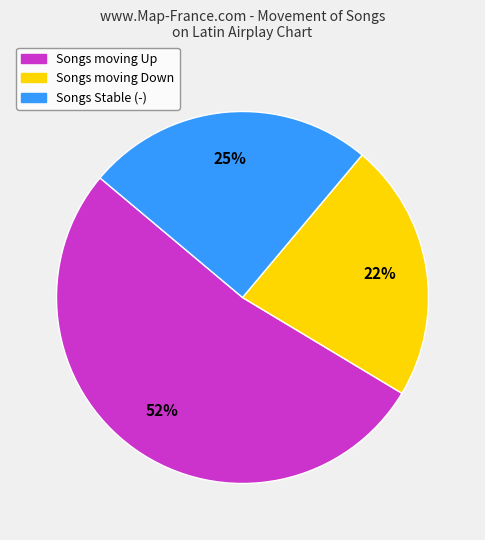

What is the majority slice?

Songs moving Up